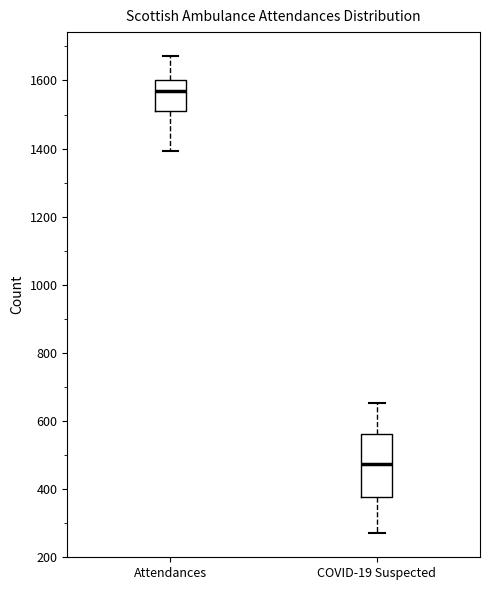

Which box has the highest median line?

Attendances